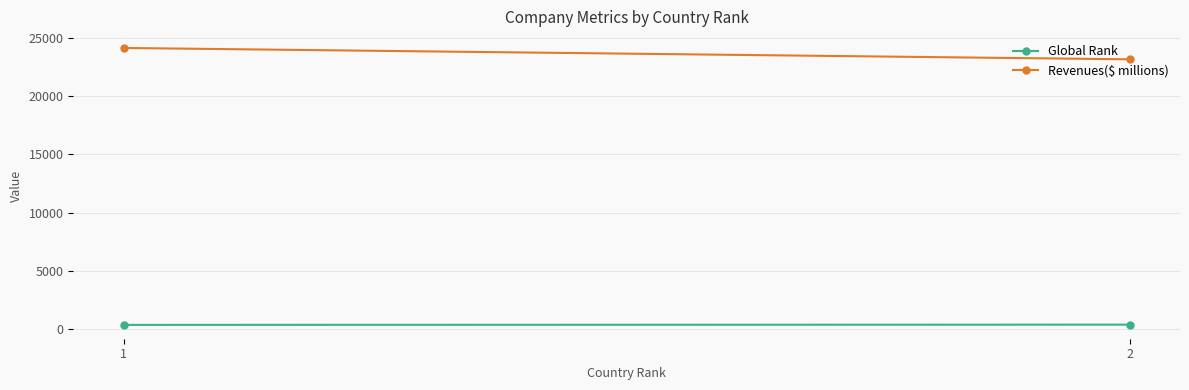

Is it true that Revenues($ millions) equals 6474 at 2?

False